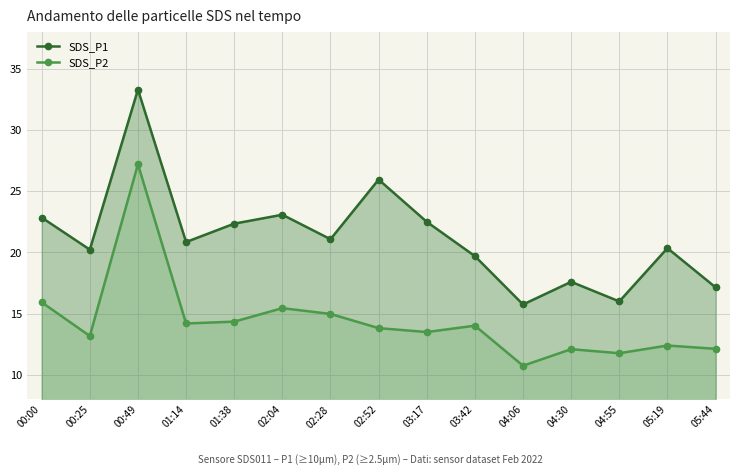

What position from the right is 02:28?

9